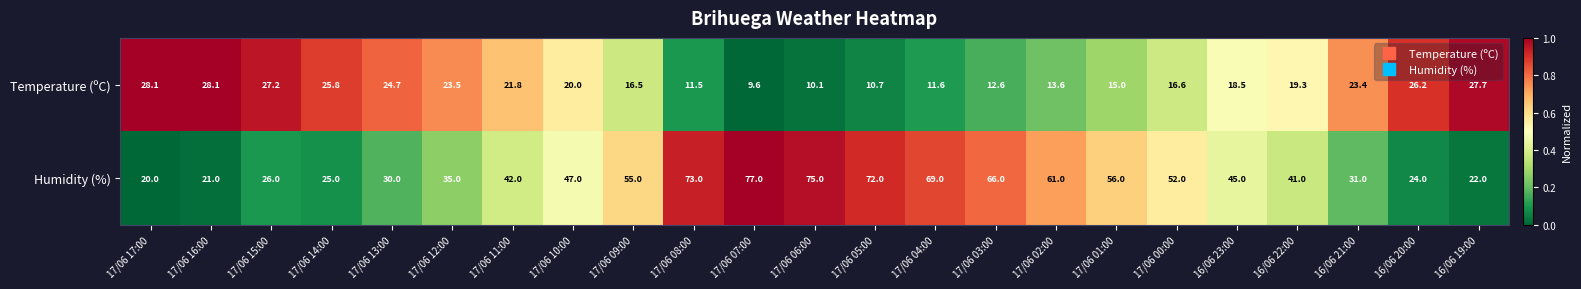

What is the difference between the highest and lowest values at 16/06 21:00?

7.6